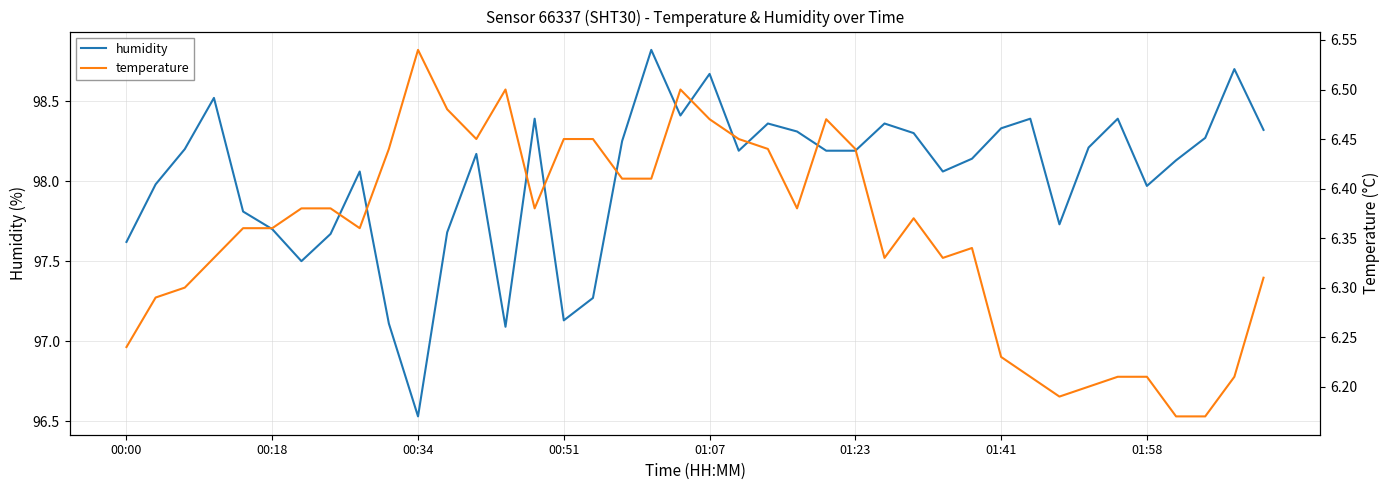

Is it true that humidity equals 48.7 at 21?

False